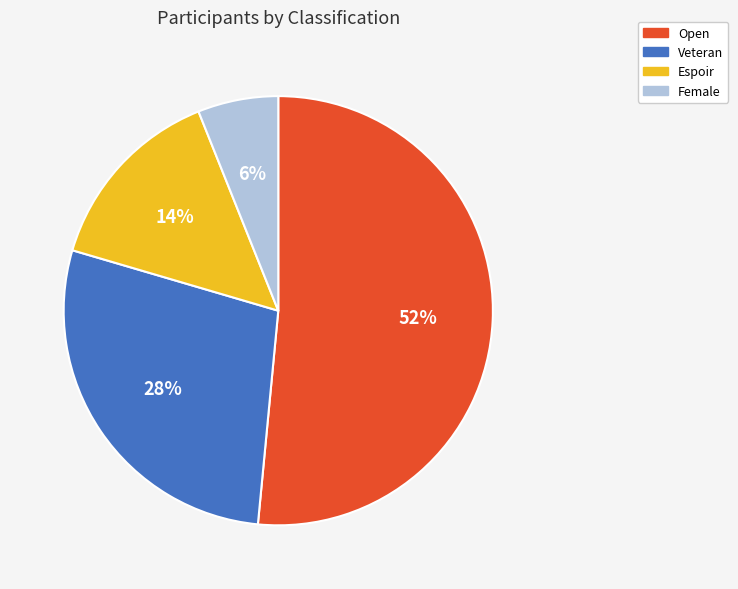

How many segments does this pie chart have?

4